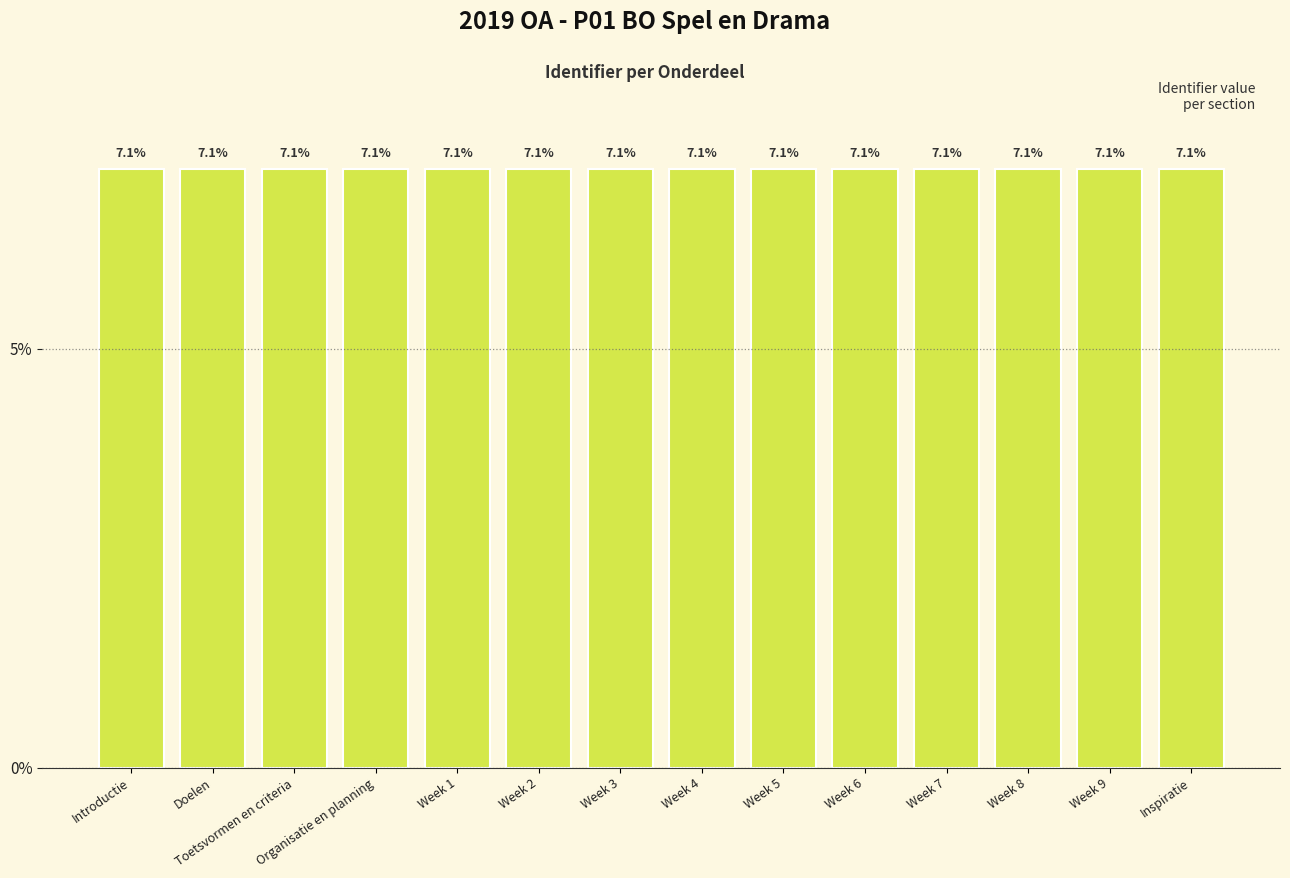

Rank the categories by value from lowest to highest.

Introductie, Doelen, Toetsvormen en criteria, Organisatie en planning, Week 1, Week 2, Week 3, Week 4, Week 5, Week 6, Week 7, Week 8, Week 9, Inspiratie